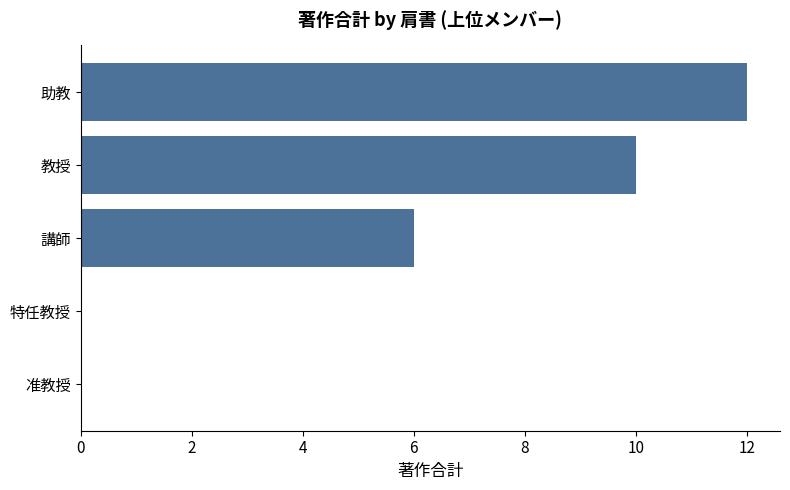

Is it true that the value at 講師 is 6?

True